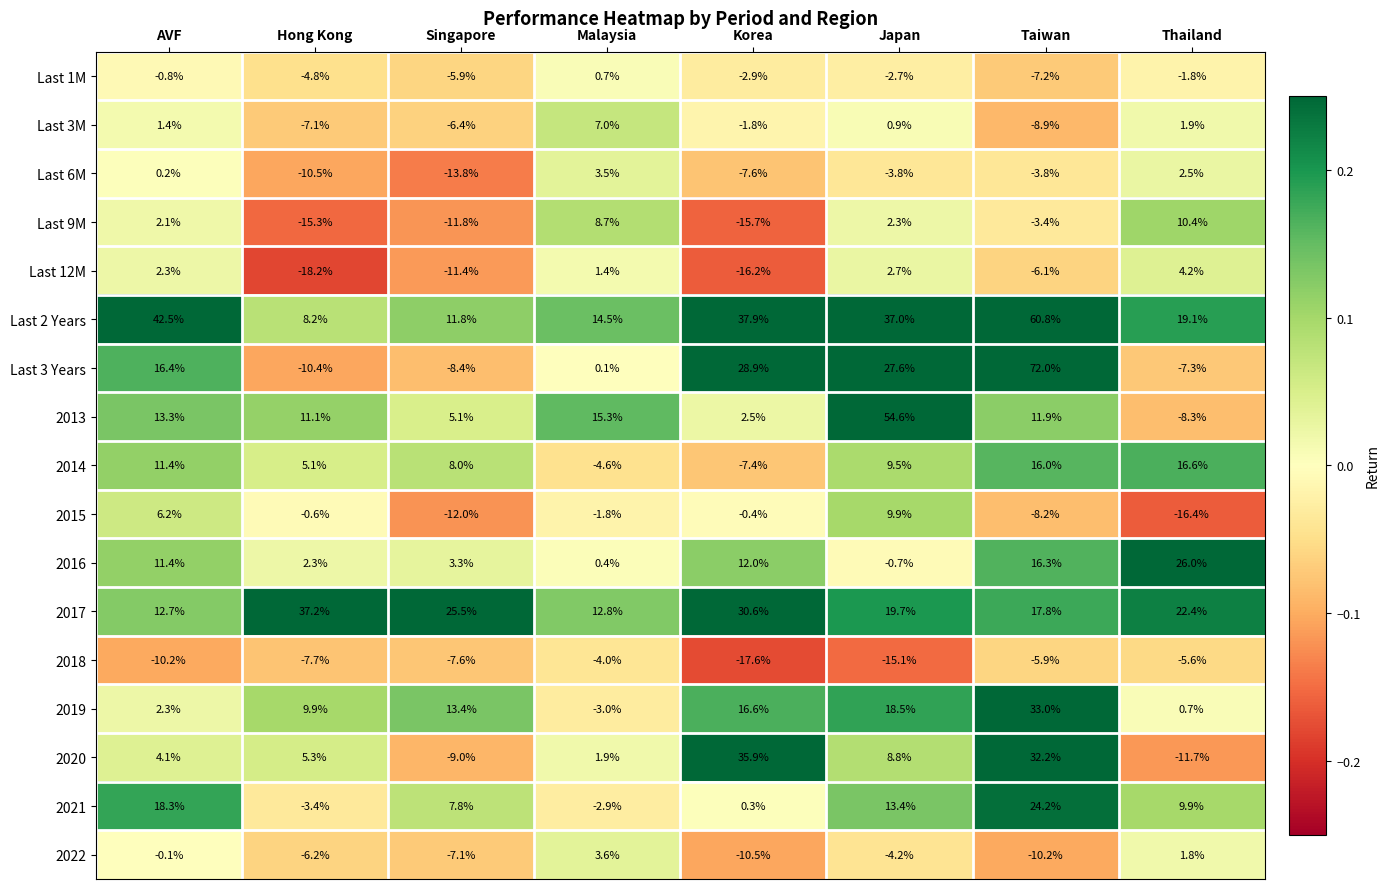

What value does the Last 12M series have at Japan?

2.7